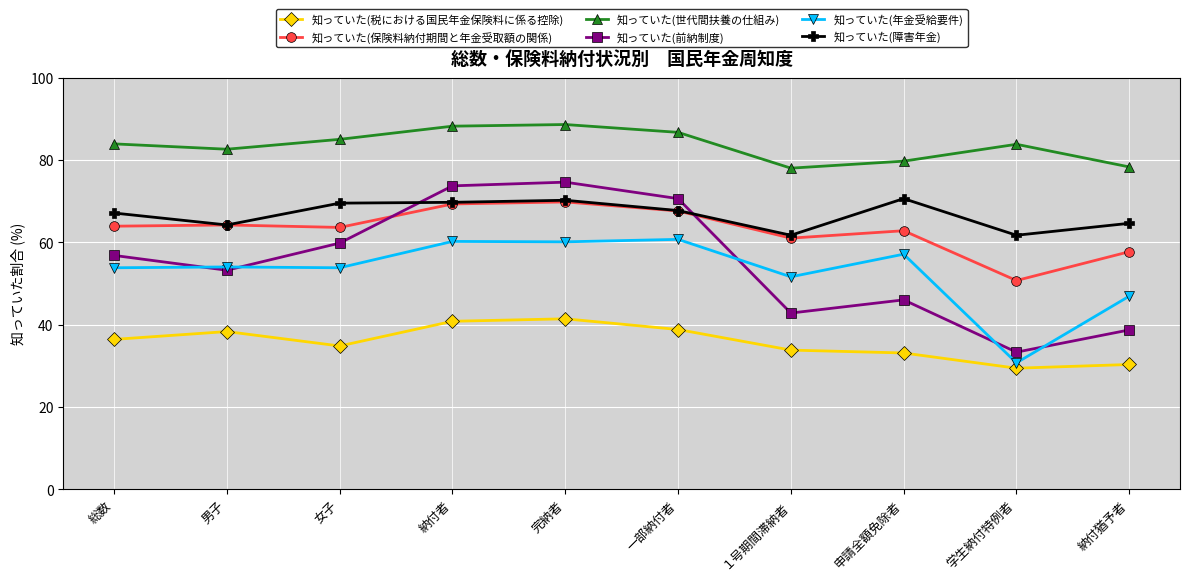

What value does the 知っていた(障害年金) series have at 一部納付者?

67.7